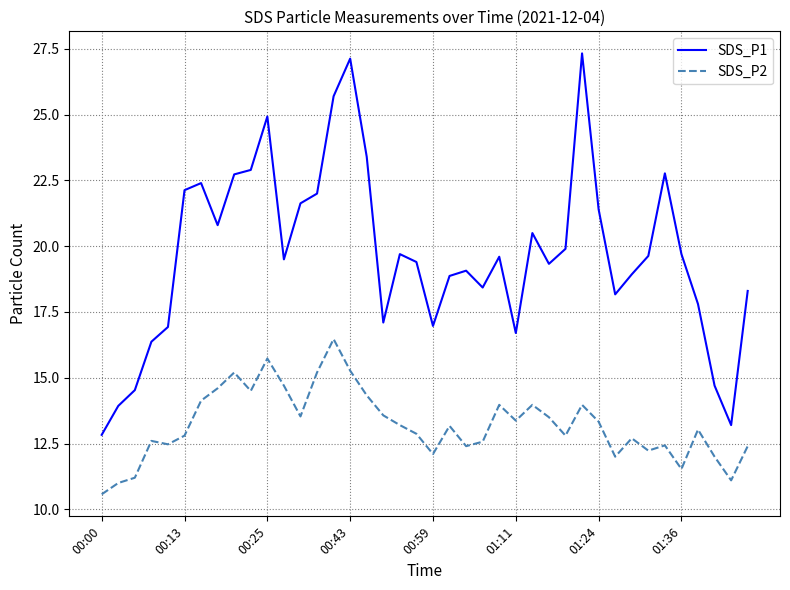

How many lines are shown in the chart?

2